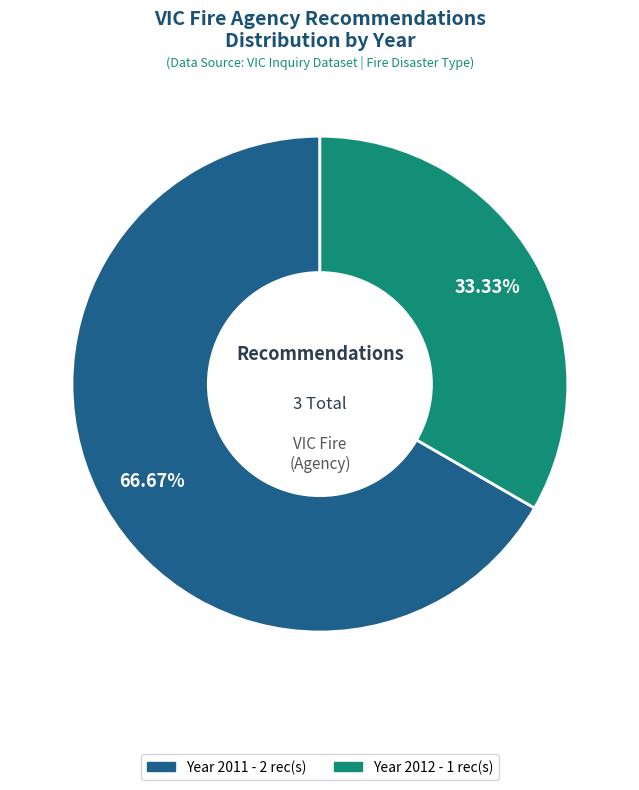

Is there a majority slice in this chart?

Yes